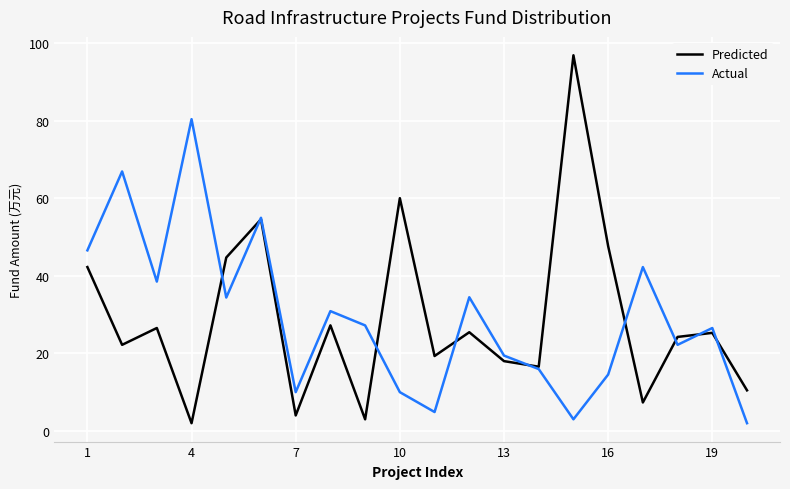

Which series has the largest range (max minus min)?

Predicted